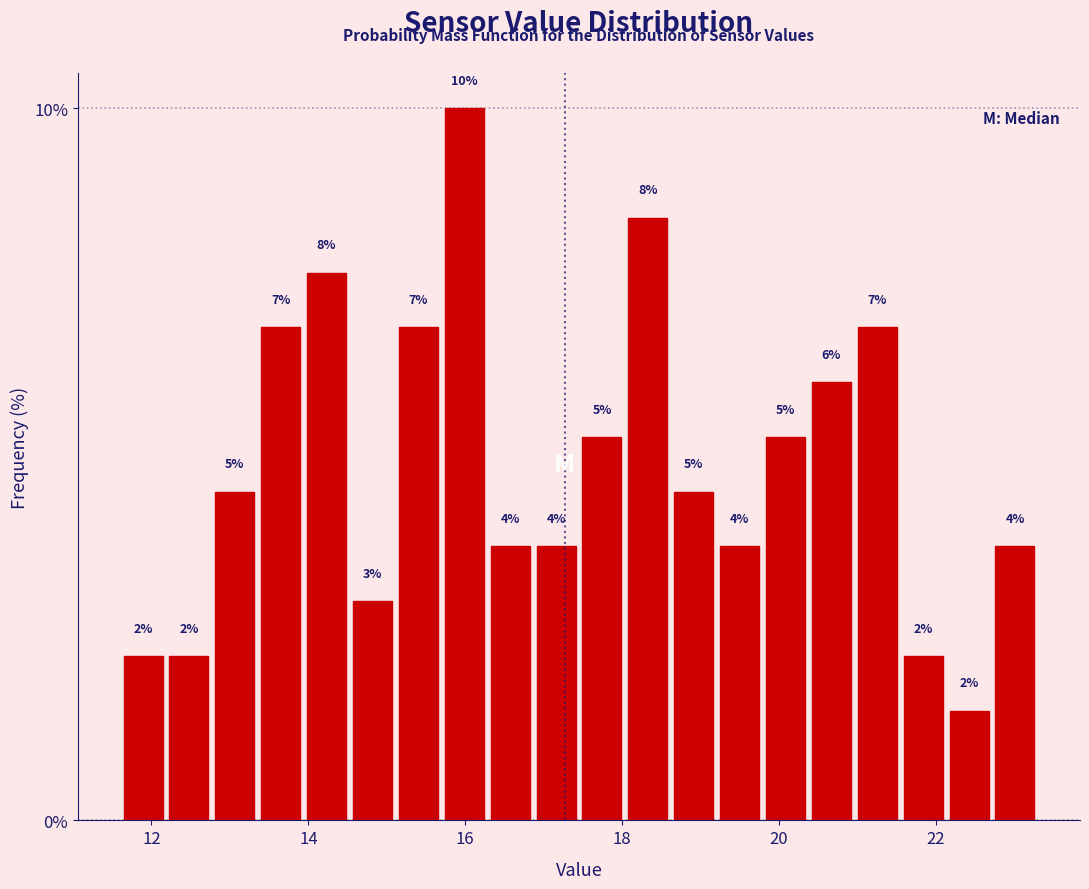

Read against the x-axis, roughly where is the centre of the tallest bar?

16.0